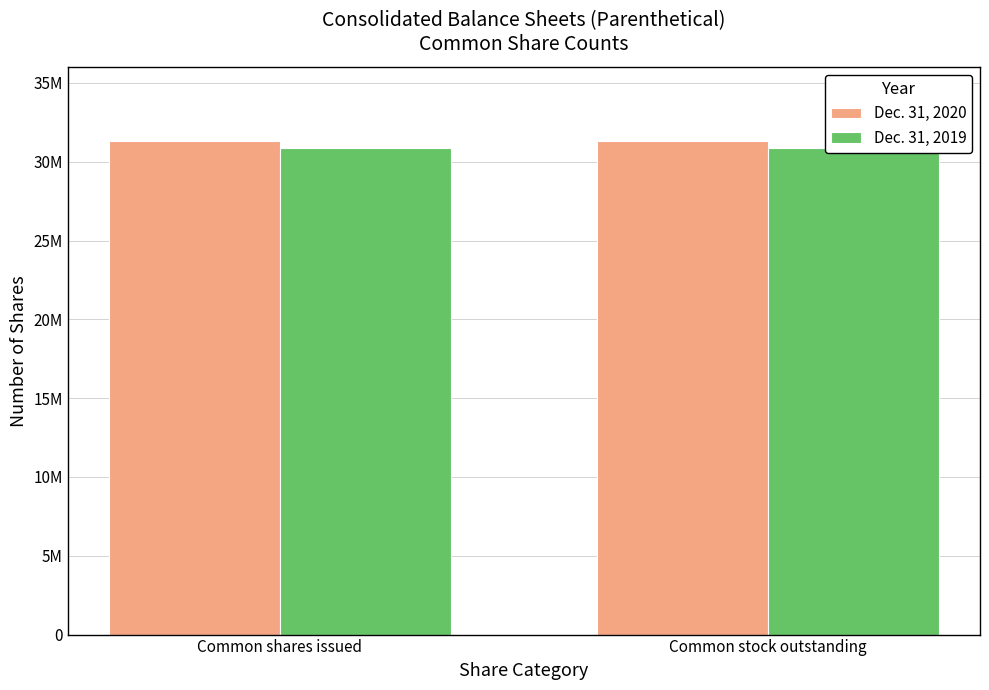

What is the sum of the Dec. 31, 2019 values at Common shares issued and Common stock outstanding?

61793322